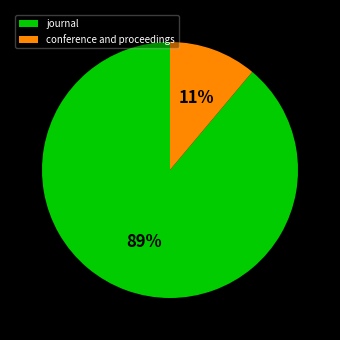

What percentage is the journal slice, to the nearest percent?

89%